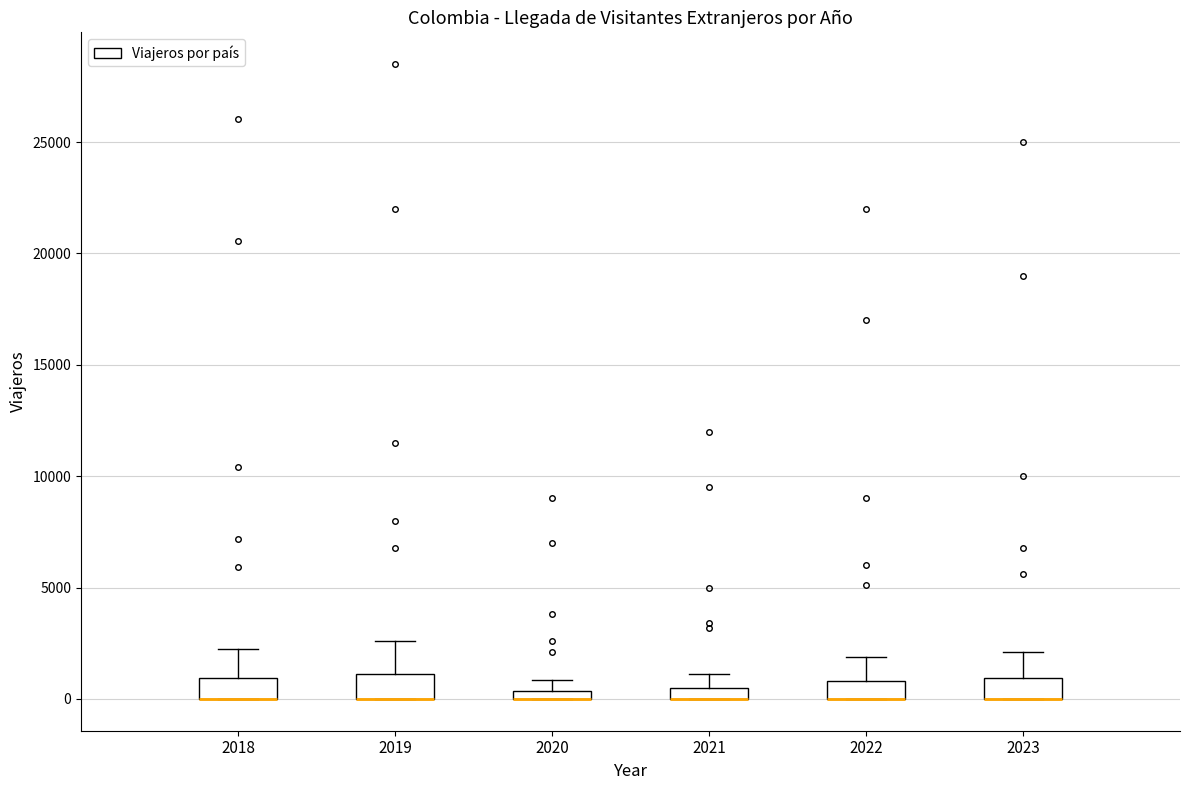

Where is the lower edge of the box at x = 2019 on the y-axis? The values are not printed on the chart, so give them approximately, as read against the axis.

0